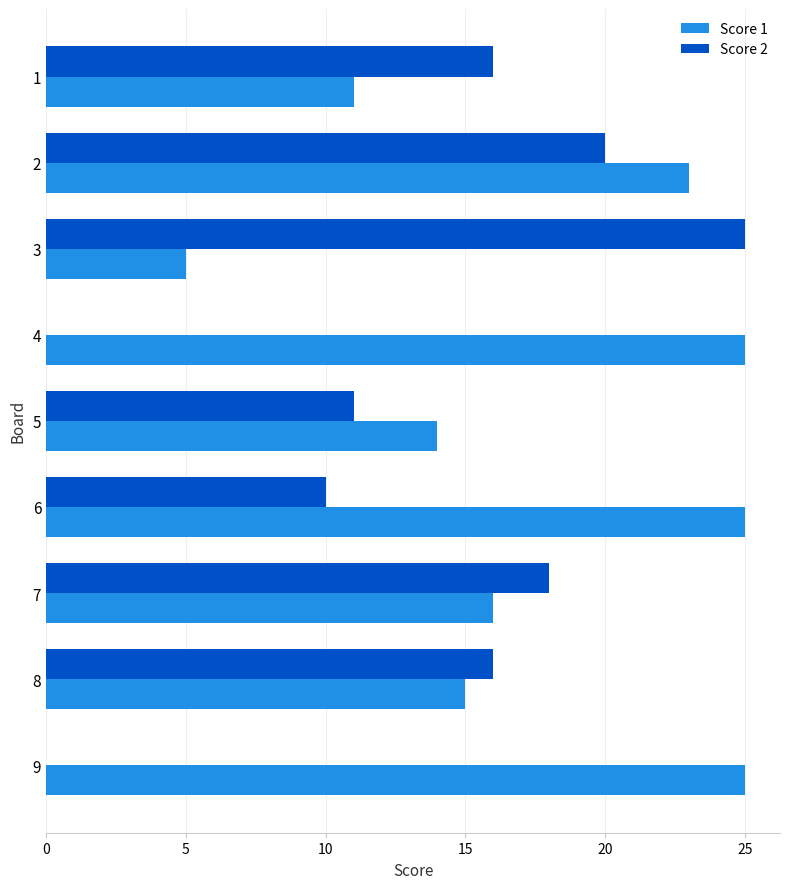

How many distinct data groups are displayed?

2